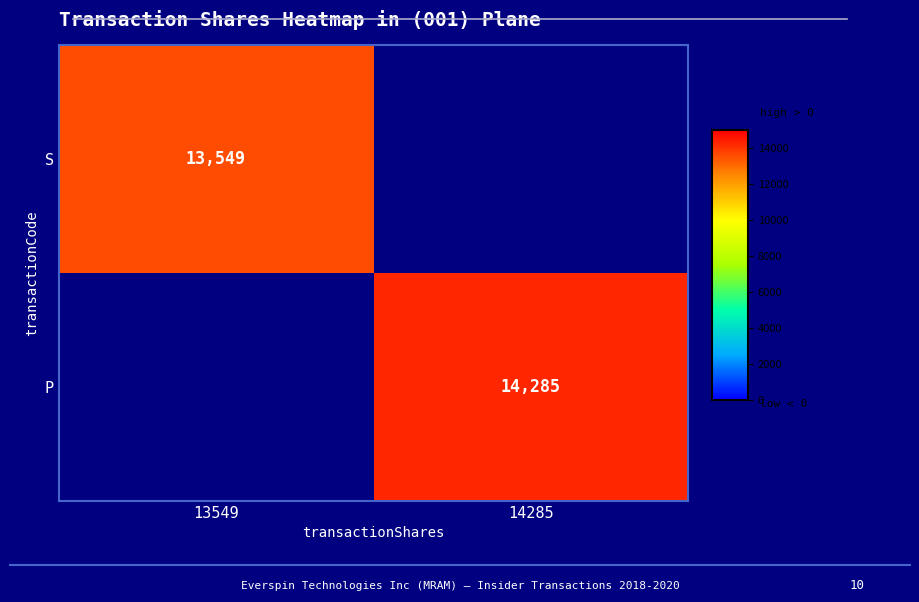

The value of P at 14285 is 14285. True or false?

True